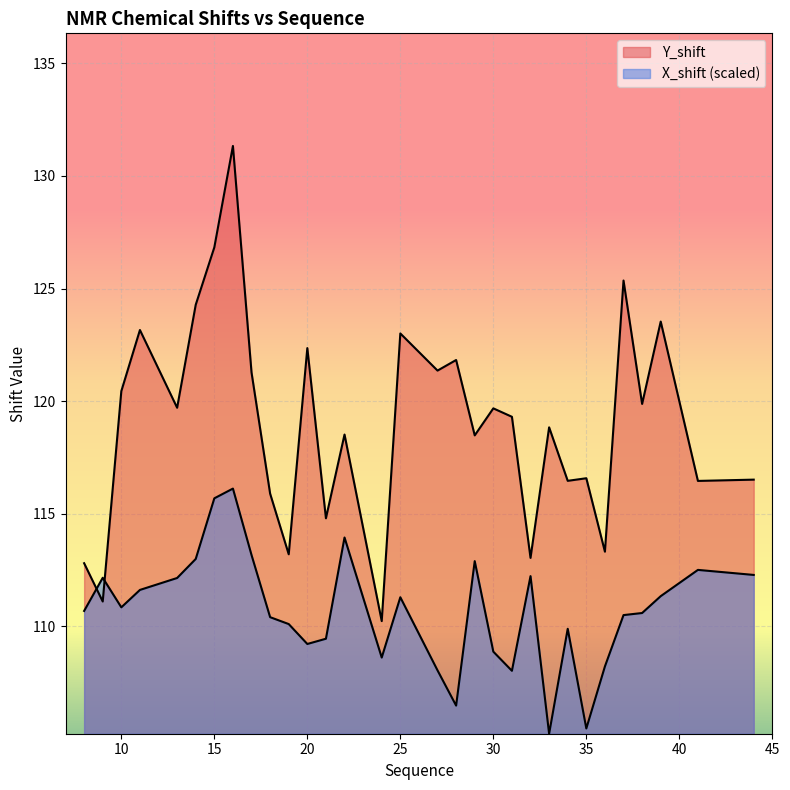

True or false: X_shift and Y_shift intersect in this chart.

True